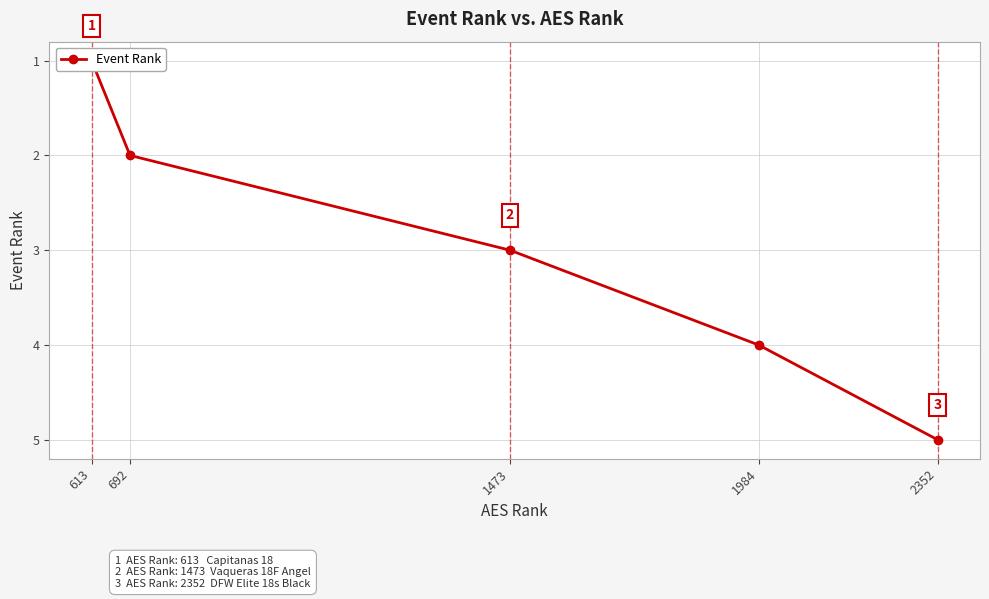

Where is the data nearest to the value 3?

1473